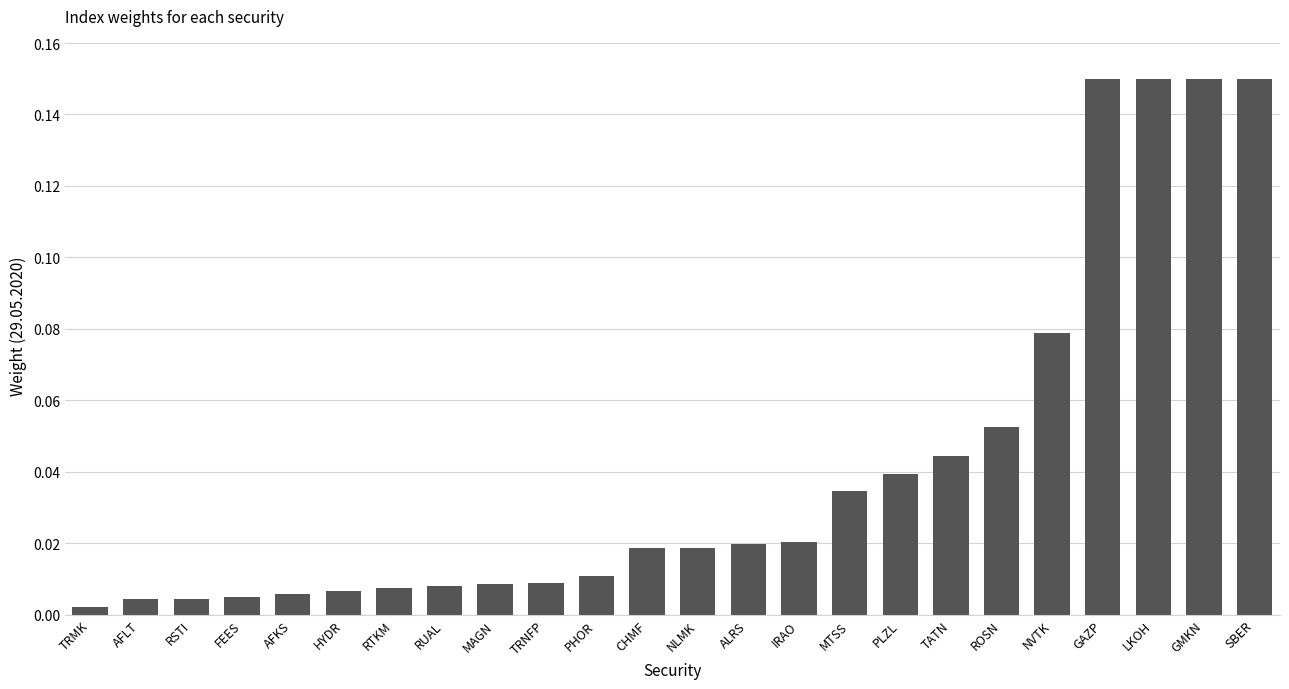

The chart shows a value of 0.0 at NVTK. True or false?

False